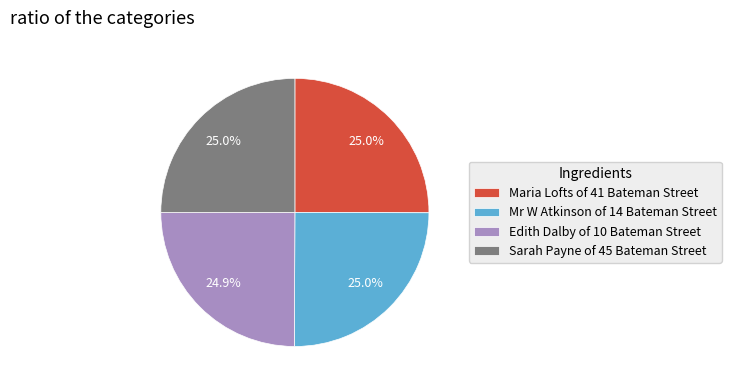

Is it true that Mr W Atkinson of 14 Bateman Street is 13% of the pie?

False